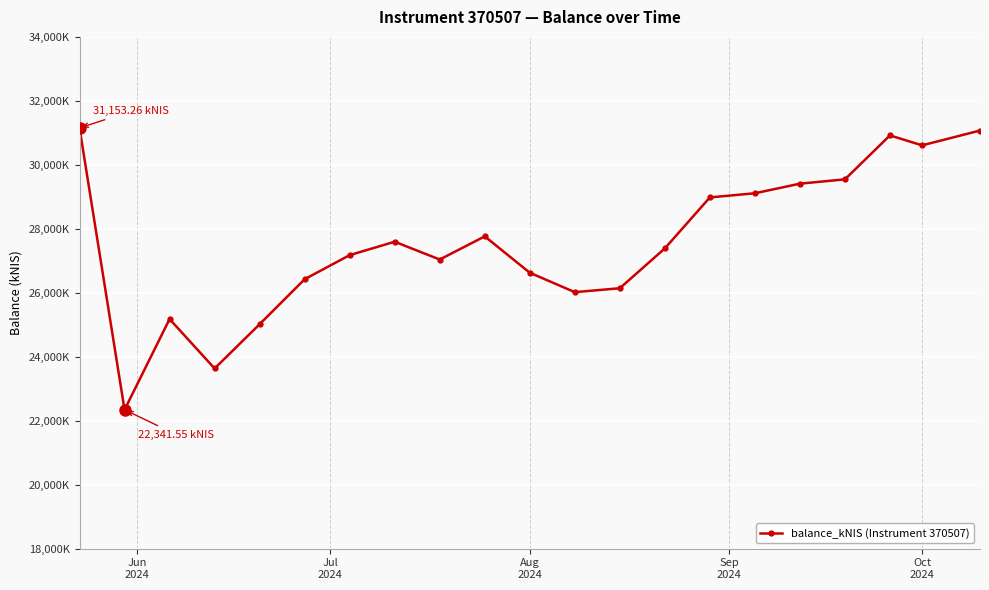

Does the chart have visible grid lines?

Yes